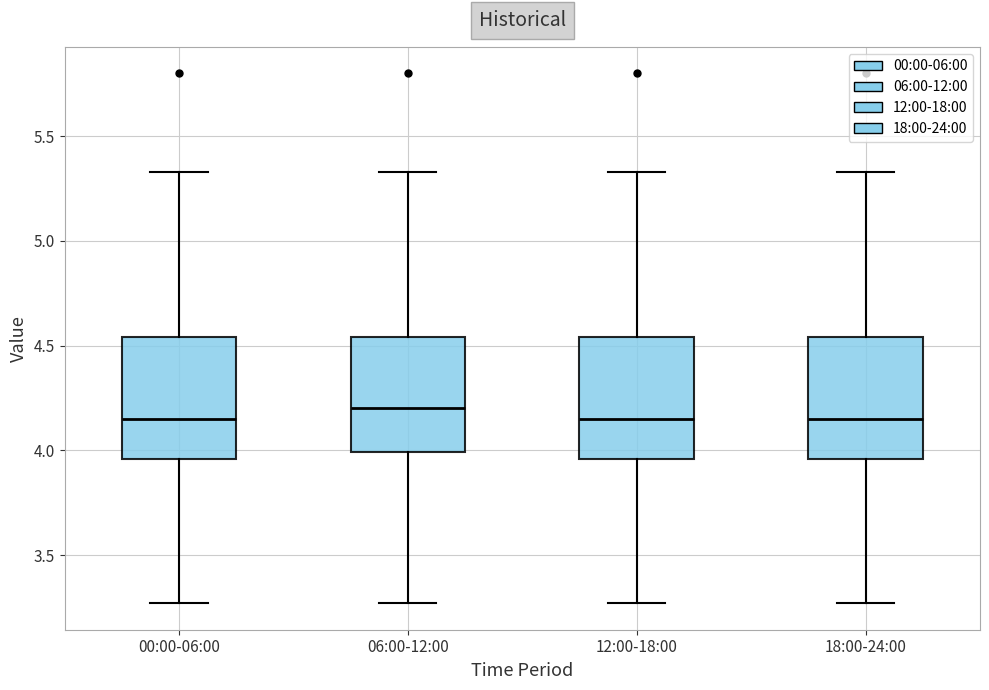

Reading left to right, read every box against the y-axis: the position of its median line, the range the box covers, and the ends of its whiskers. The values are not printed on the chart, so give them approximately, as read against the axis.

00:00-06:00: median 4.15, box 3.95 to 4.55, whiskers 3.25 to 5.35
06:00-12:00: median 4.20, box 4.00 to 4.55, whiskers 3.25 to 5.35
12:00-18:00: median 4.15, box 3.95 to 4.55, whiskers 3.25 to 5.35
18:00-24:00: median 4.15, box 3.95 to 4.55, whiskers 3.25 to 5.35